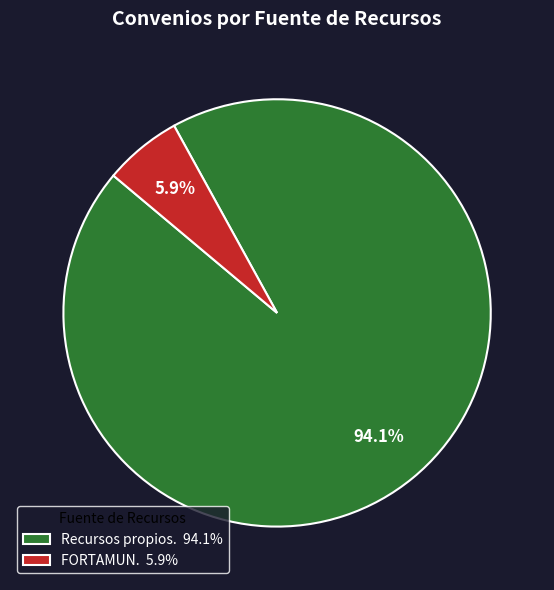

Between Recursos propios. 94.1% and FORTAMUN. 5.9%, which is larger?

Recursos propios. 94.1%